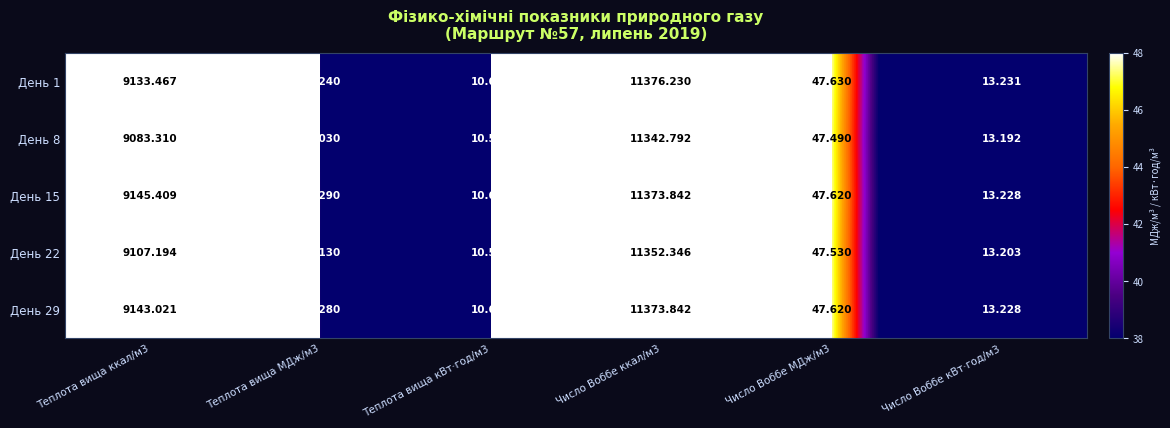

Is the value of День 22 at Теплота вища кВт·год/м3 greater than the value of День 1 at Теплота вища МДж/м3?

No